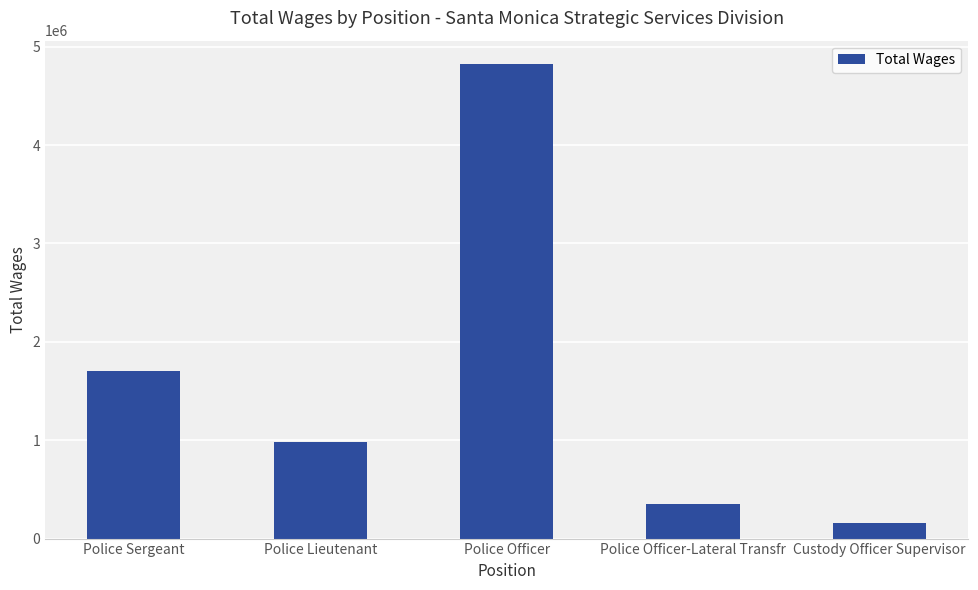

The chart shows a value of 159802 at Custody Officer Supervisor. True or false?

True